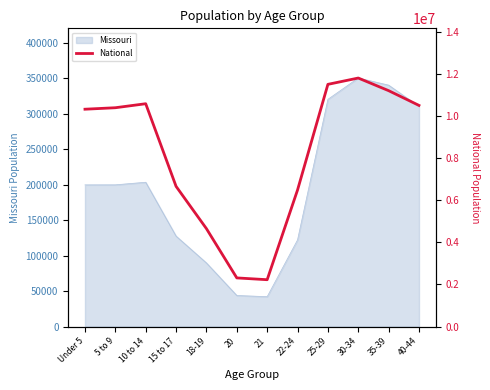

What is the average value?

8217231